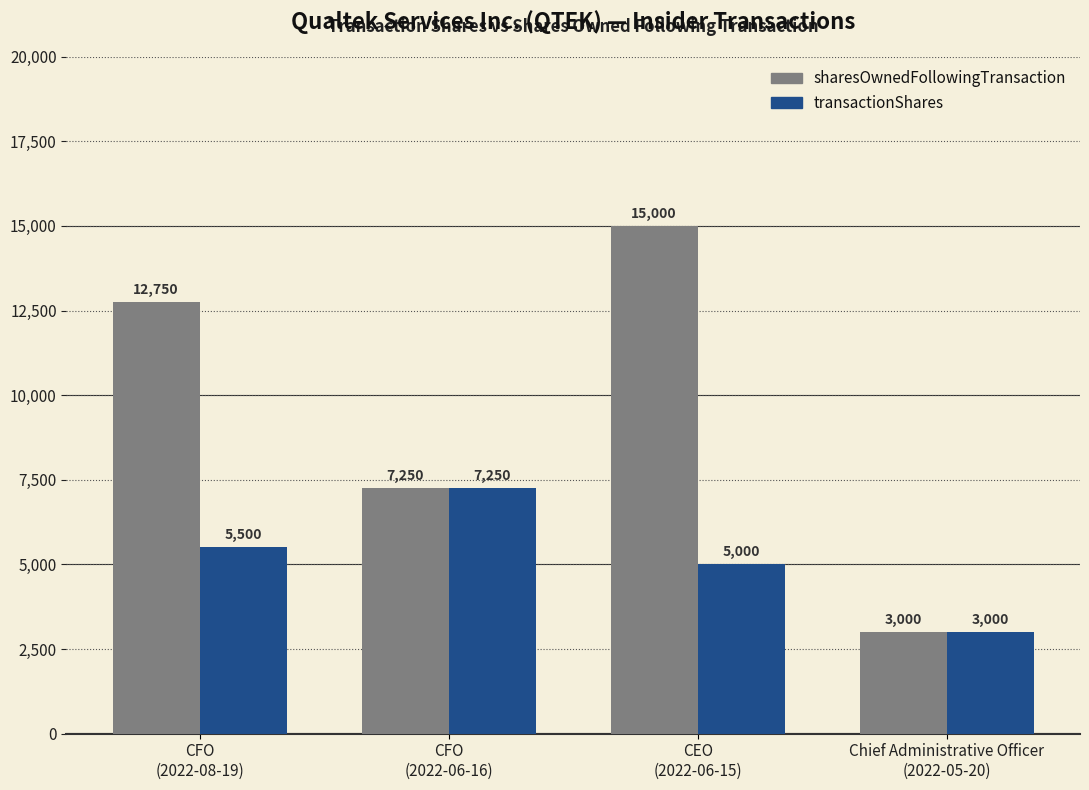

What is the label of the 3rd bar from the right?

CFO
(2022-06-16)